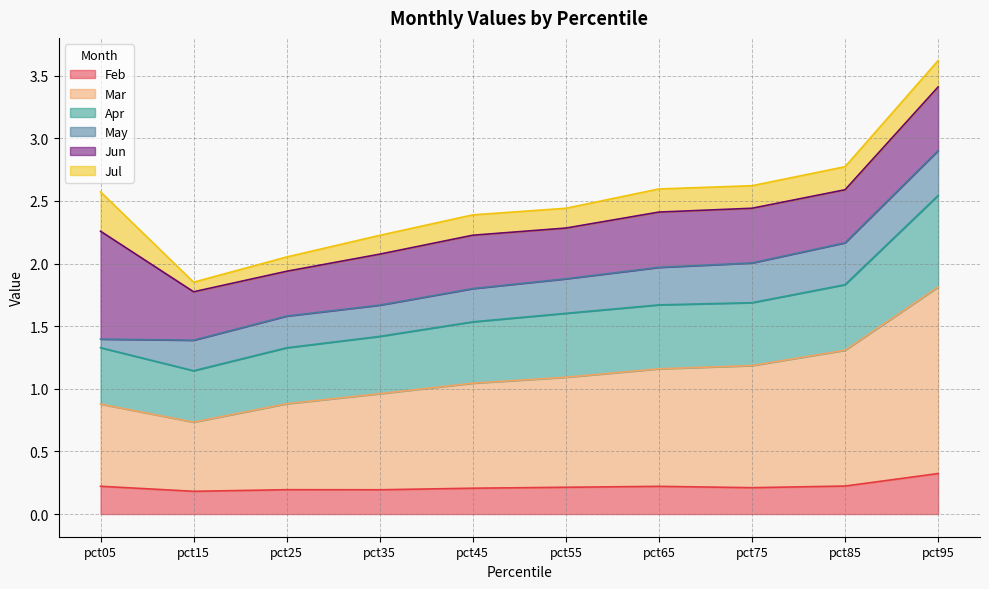

At which category is the sum across all series the highest?

pct95